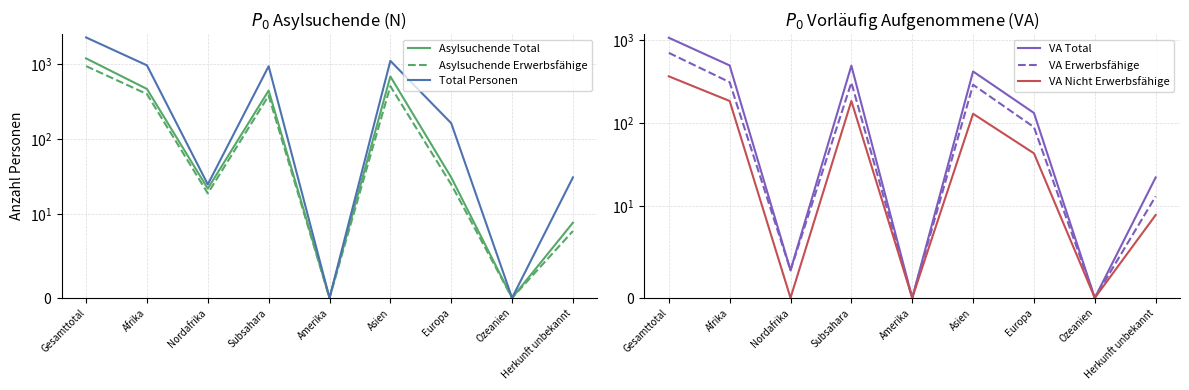

At how many categories does at least one series exceed 1156?

1